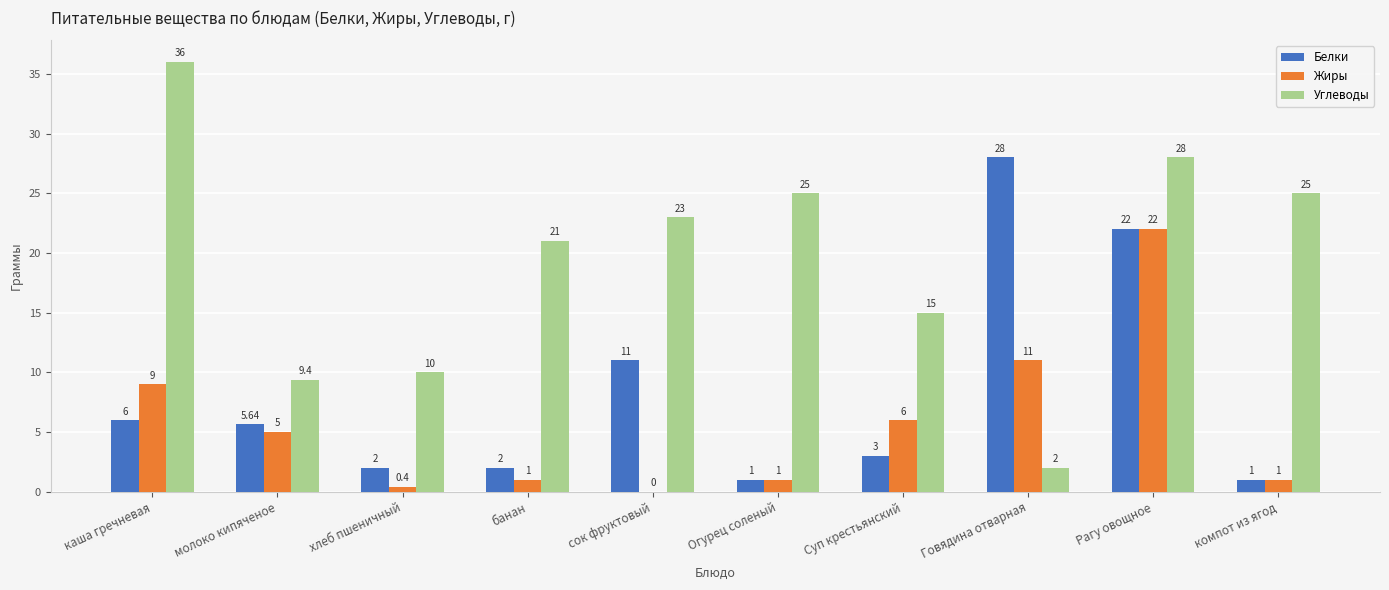

Which series changed the most between каша гречневая and хлеб пшеничный?

Углеводы